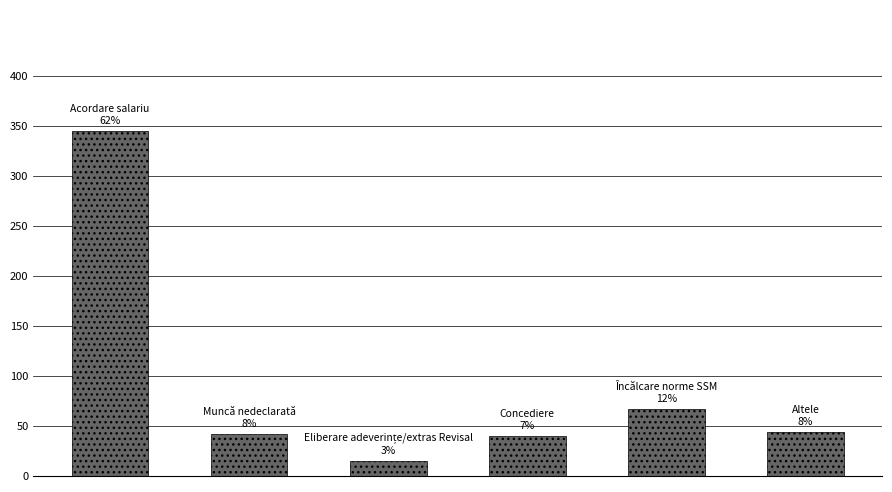

What is the value of the 2nd bar from the left?

42